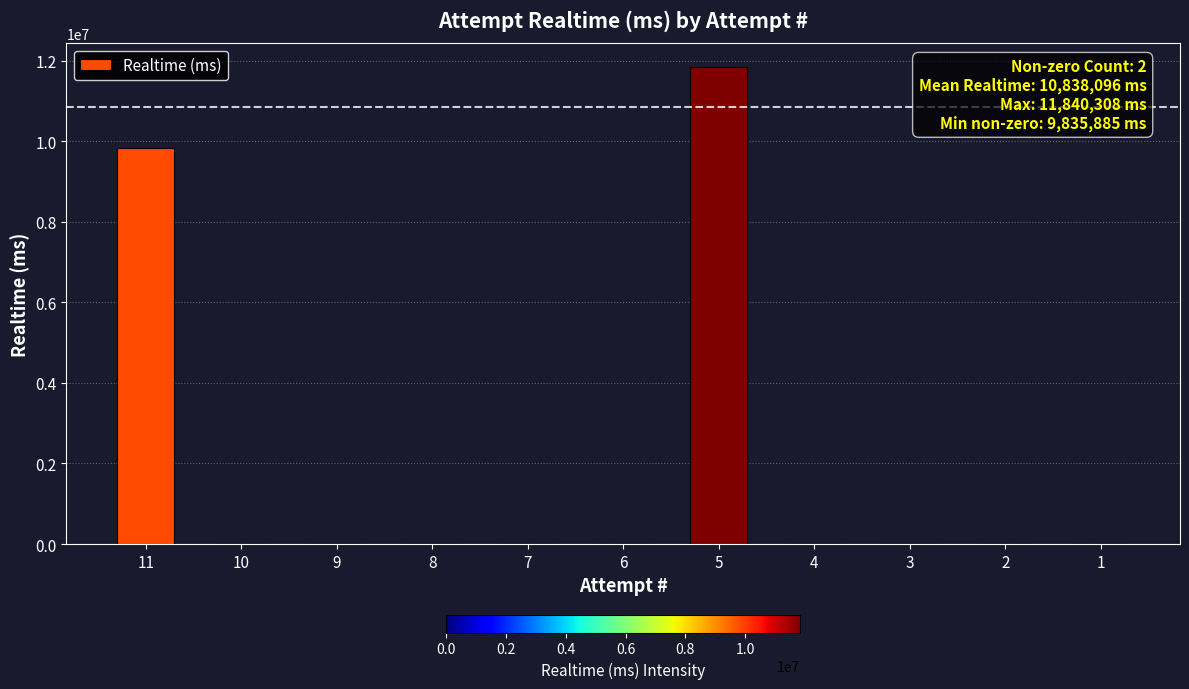

What is the sum of all values?

21676193